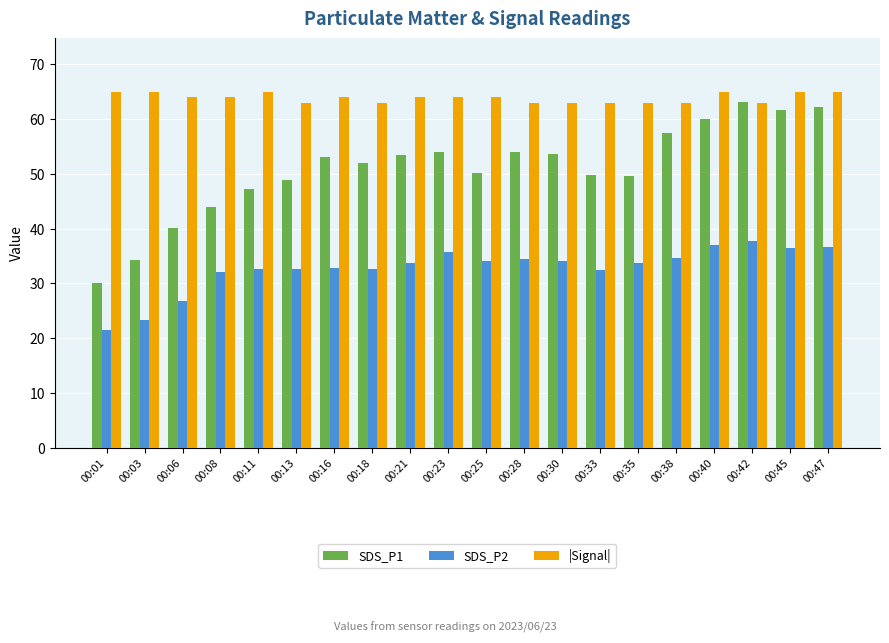

What is the maximum value for |Signal|?

65.0